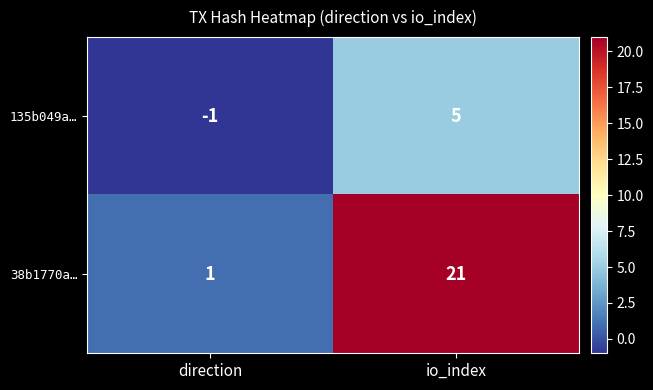

At how many categories does at least one series exceed 15?

1